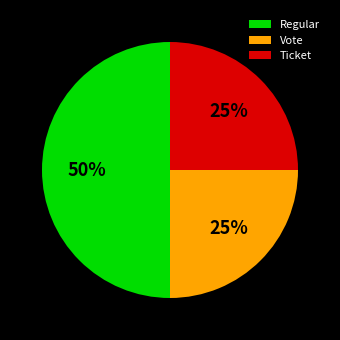

To the nearest percent, what portion does Vote represent?

25%